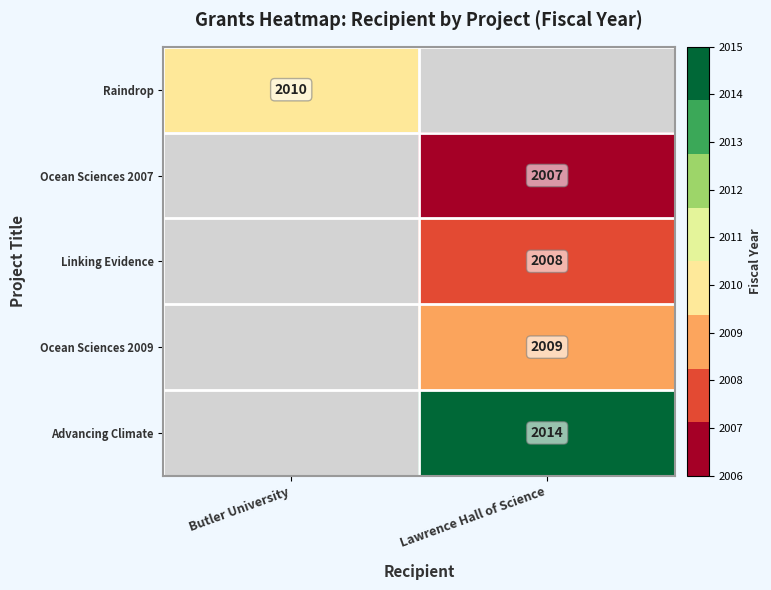

The Ocean Sciences 2007 series shows 2007 at Lawrence Hall of Science. True or false?

True